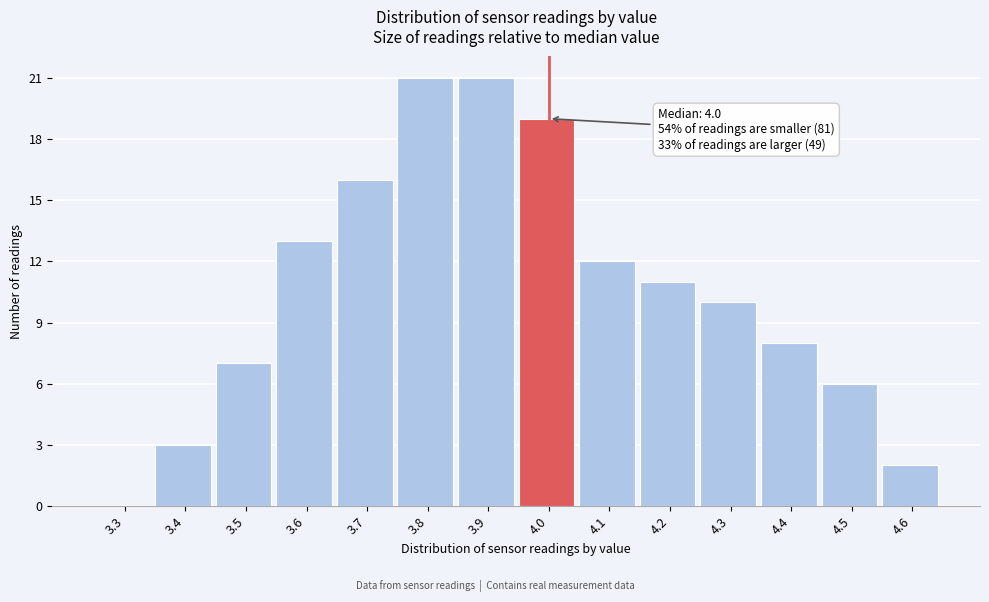

Reading right to left, what are all the values shown in this chart?

4.6=2	4.5=6	4.4=8	4.3=10	4.2=11	4.1=12	4.0=19	3.9=21	3.8=21	3.7=16	3.6=13	3.5=7	3.4=3	3.3=0